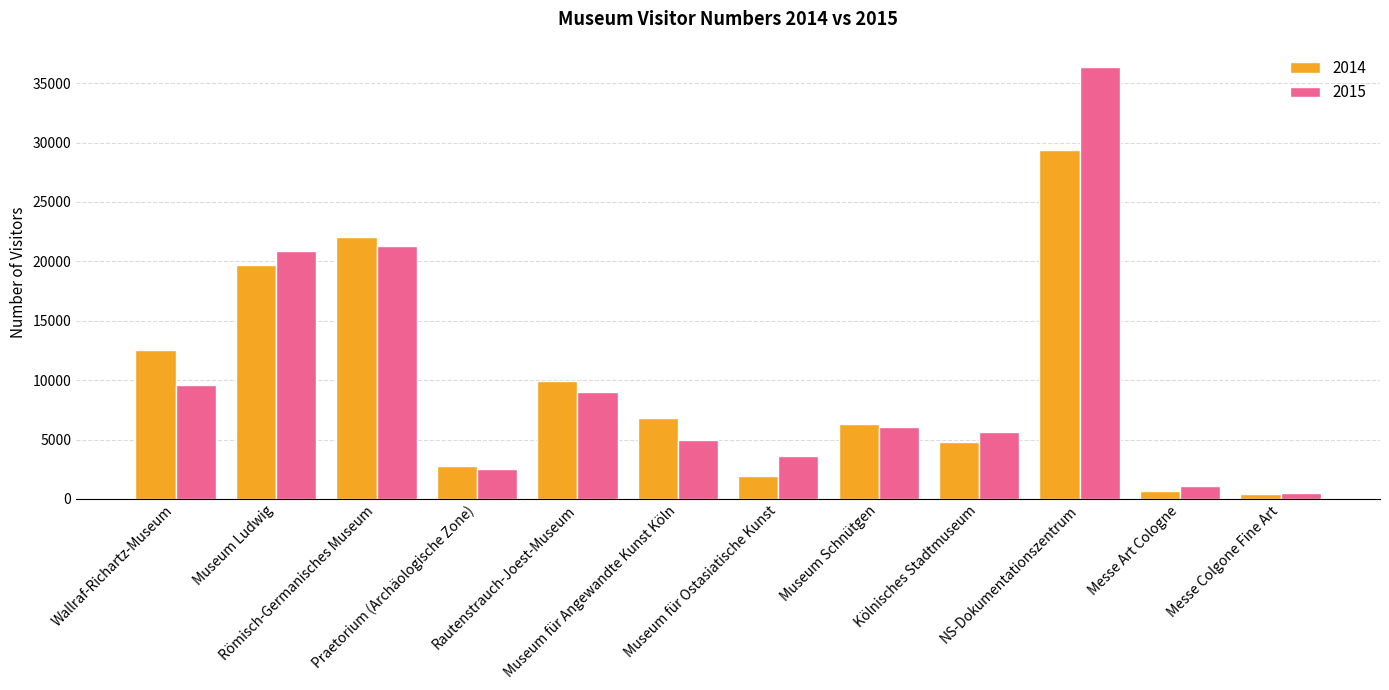

The value of 2015 at Messe Colgone Fine Art is 503. True or false?

True